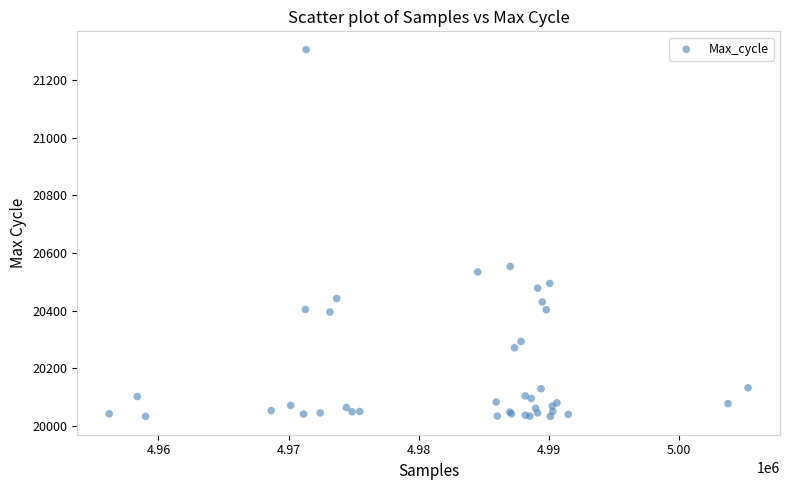

What Y value in the scatter plot is closest to 20669?

20553